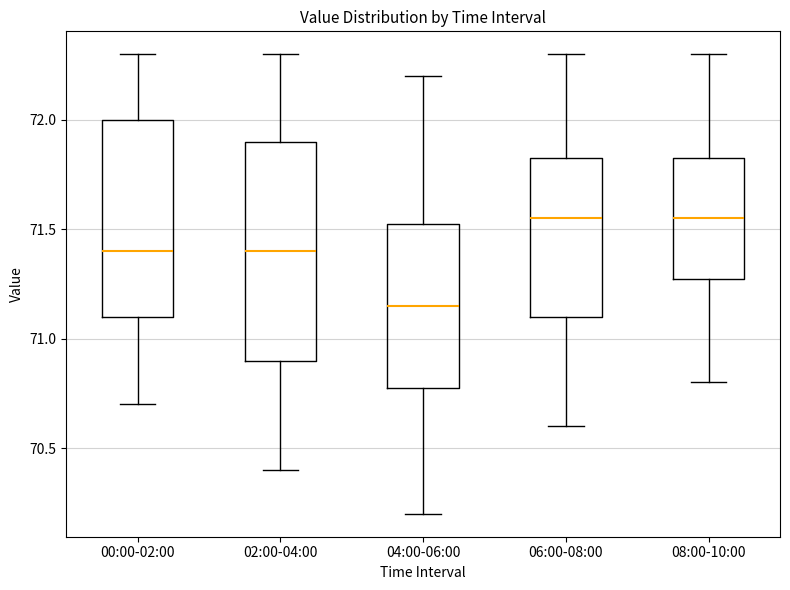

Reading left to right, read every box against the y-axis: the position of its median line, the range the box covers, and the ends of its whiskers. The values are not printed on the chart, so give them approximately, as read against the axis.

00:00-02:00: median 71.40, box 71.10 to 72.00, whiskers 70.70 to 72.30
02:00-04:00: median 71.40, box 70.90 to 71.90, whiskers 70.40 to 72.30
04:00-06:00: median 71.15, box 70.80 to 71.55, whiskers 70.20 to 72.20
06:00-08:00: median 71.55, box 71.10 to 71.85, whiskers 70.60 to 72.30
08:00-10:00: median 71.55, box 71.30 to 71.85, whiskers 70.80 to 72.30